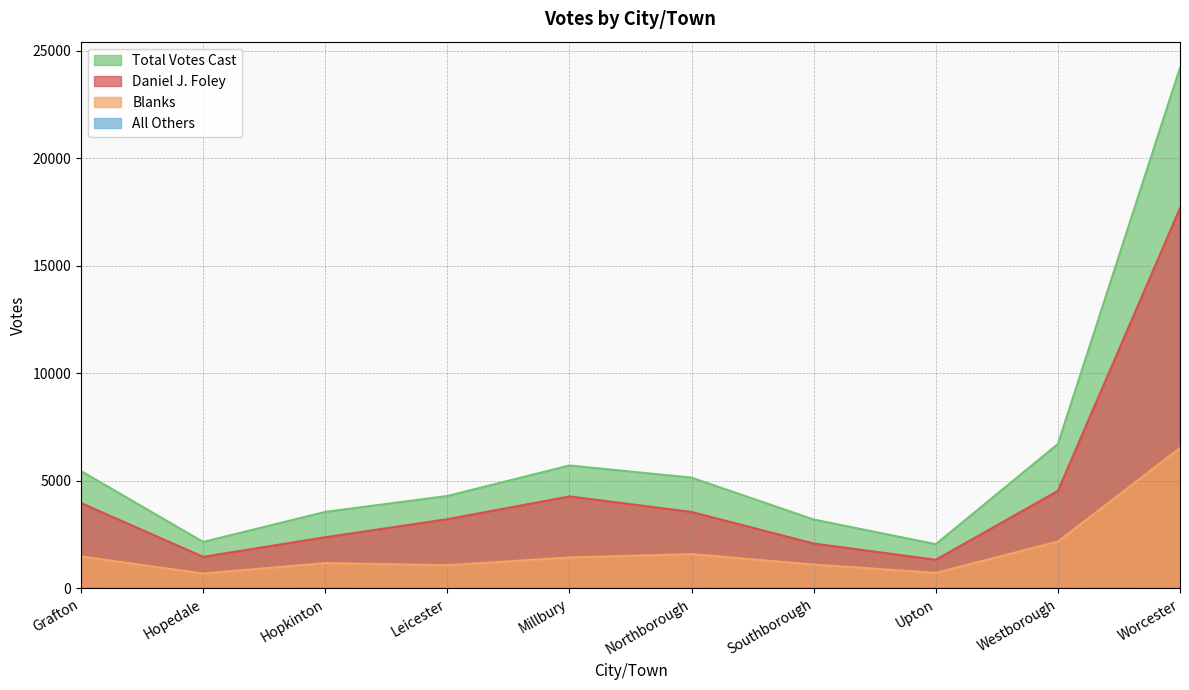

How many interior local valleys does the Total Votes Cast series have?

2